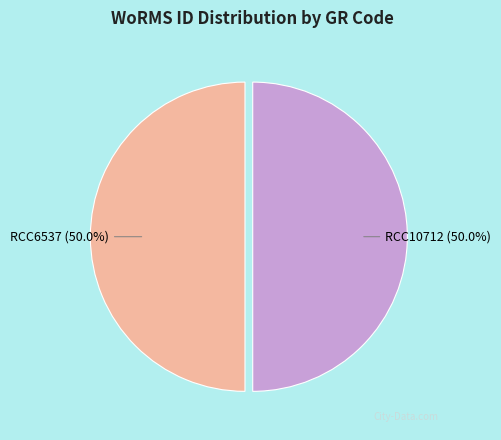

Combined, do RCC6537 (50.0%) and RCC10712 (50.0%) account for over 50%?

Yes